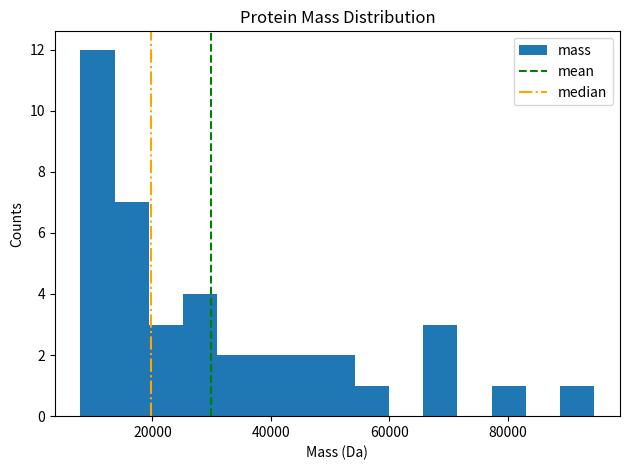

Around what value on the x-axis is the tallest bar? Give the approximate position of its centre, as read against the axis.

10000